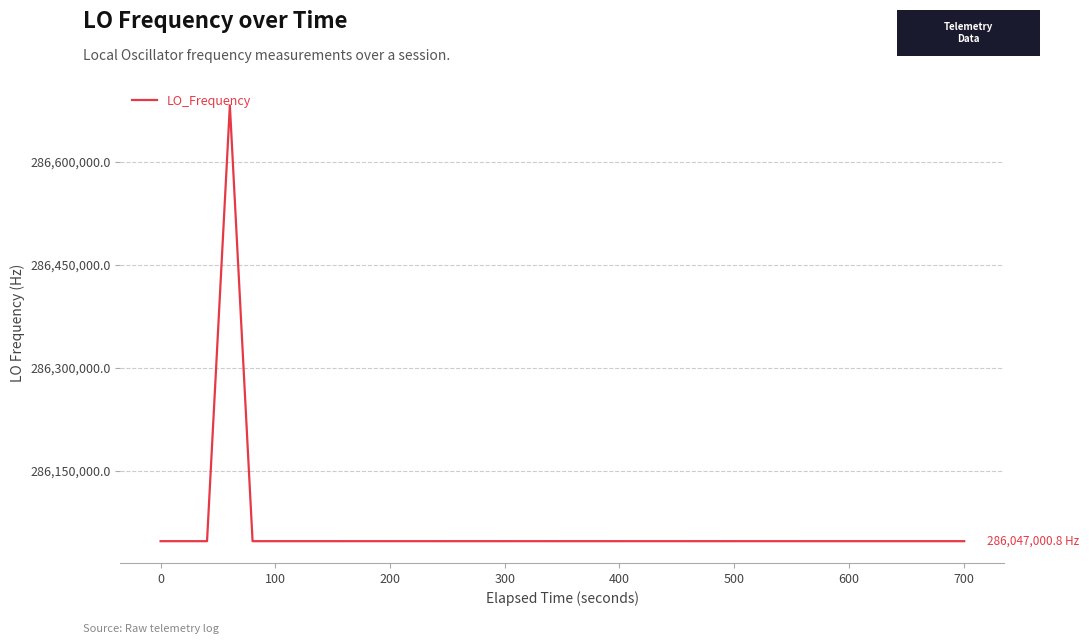

What is the difference between the maximum and minimum values?

635706.1